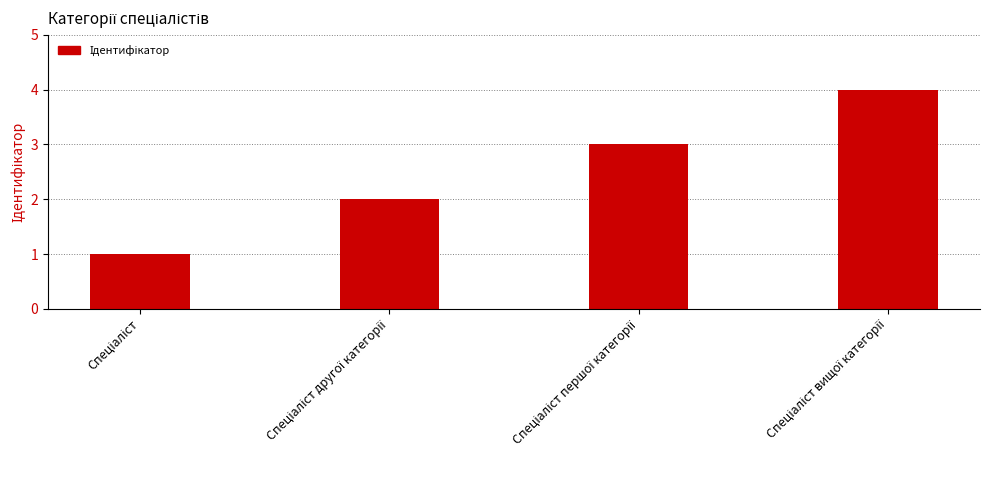

What is the difference between the maximum and minimum values?

3